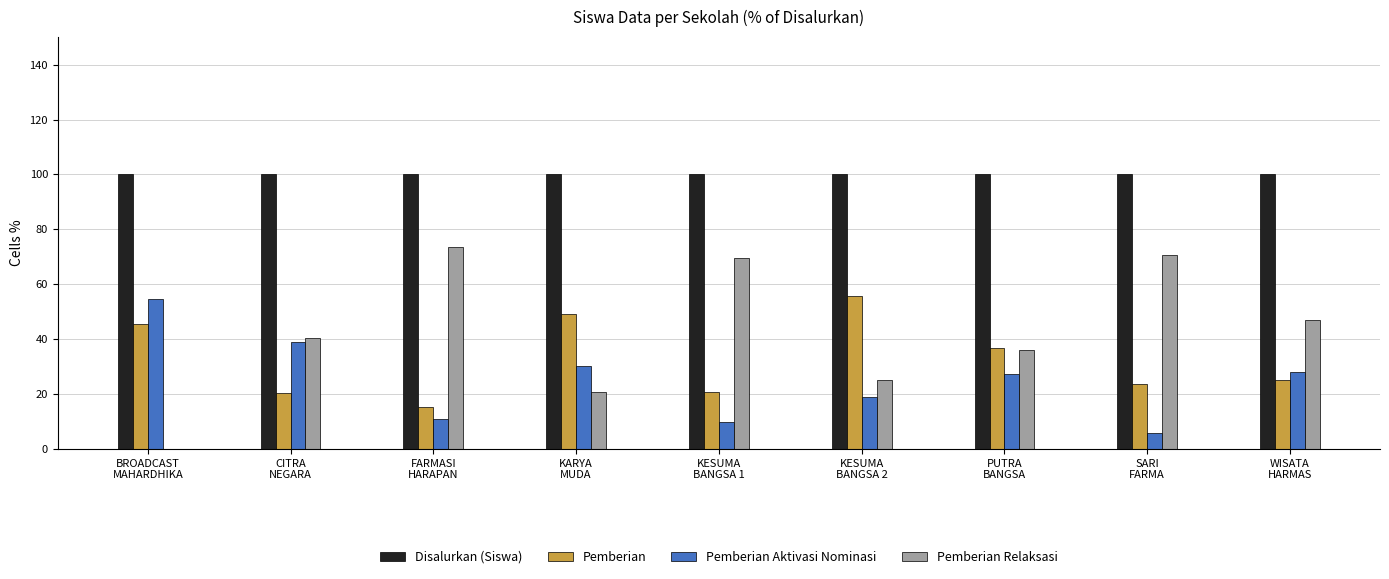

What is the maximum value shown in the chart?

100.0